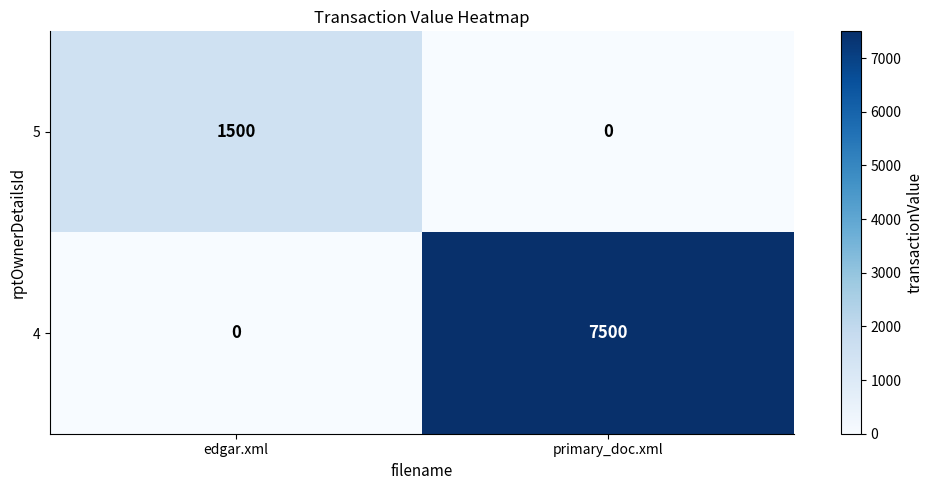

Which series has the largest total across all categories?

4